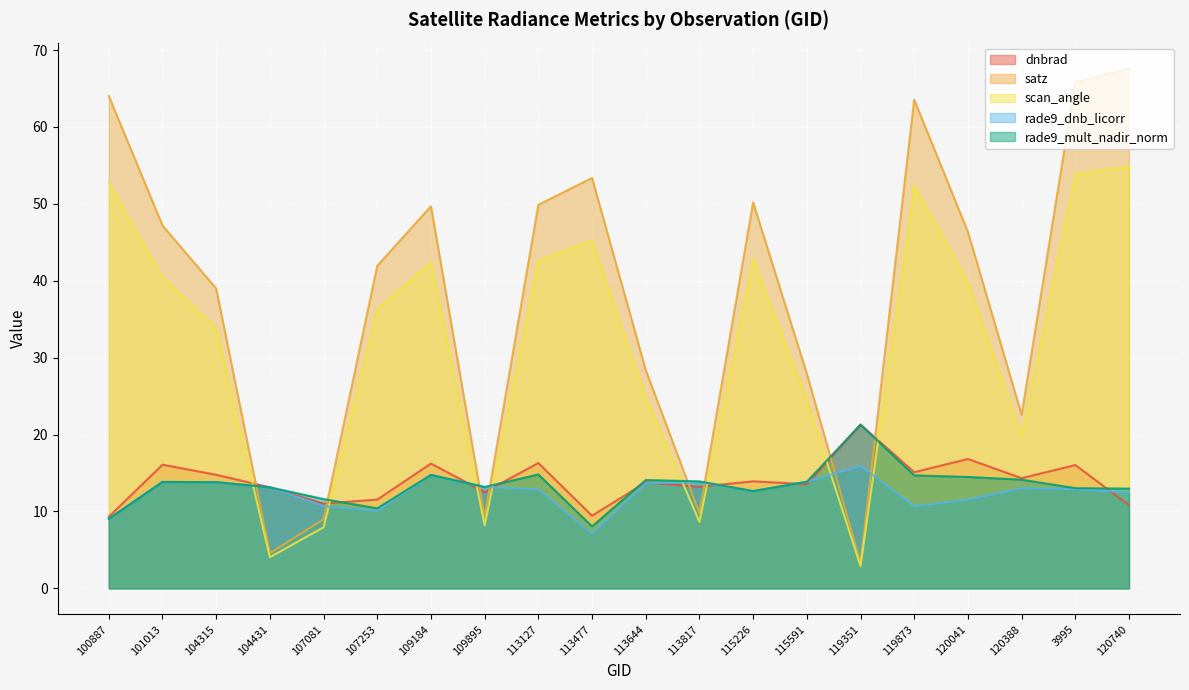

At how many categories does at least one series exceed 40?

11